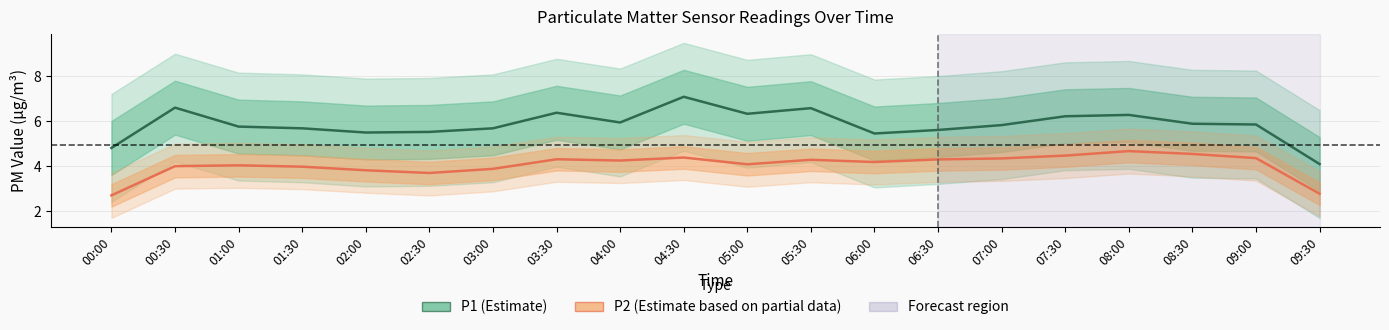

What is the spread (max minus min) of values at 01:00?

1.7